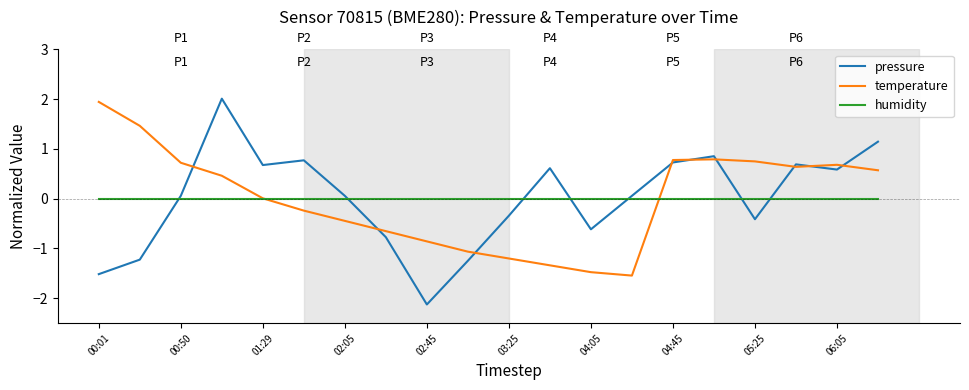

Count the number of categories in the chart.

20